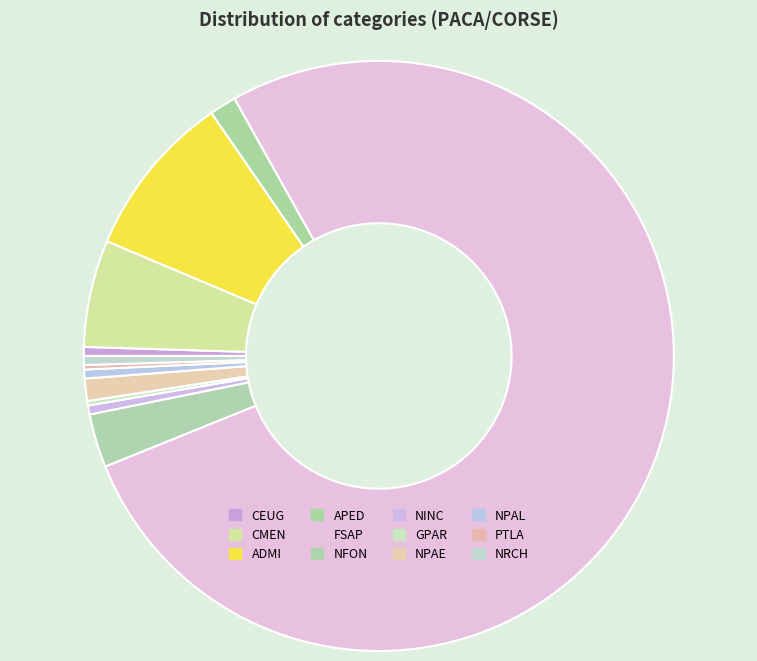

Count the number of slices in the pie.

12